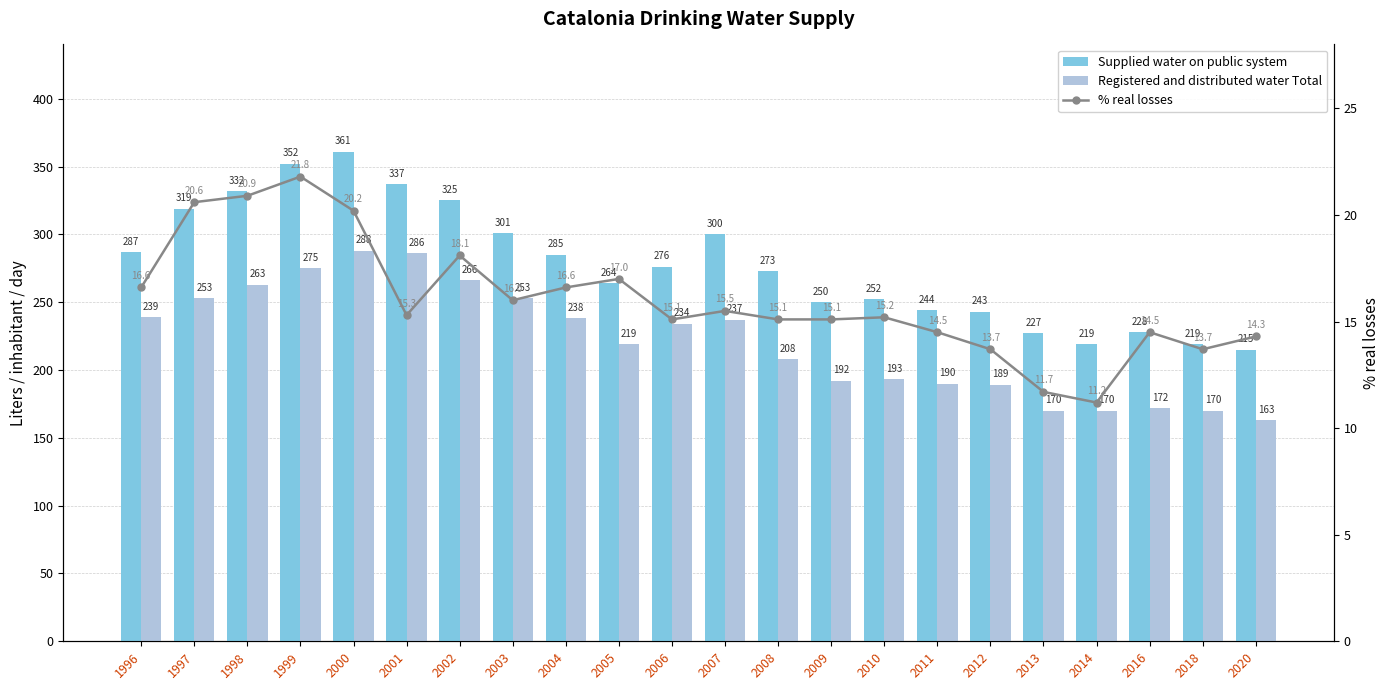

How many data points in Supplied water on public system are above 276?

10